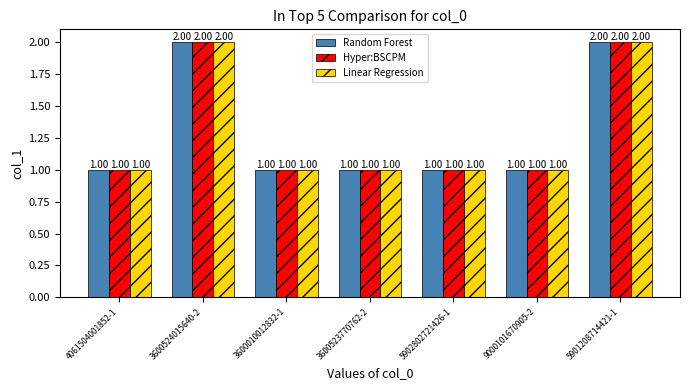

What is the sum of all Random Forest values?

9